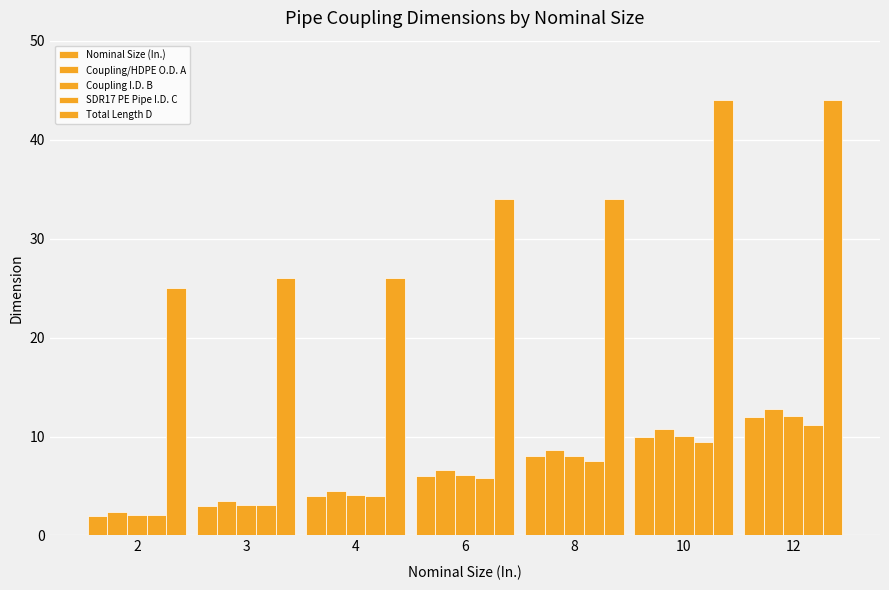

How many data points in Coupling/HDPE O.D. A are less than 6?

3